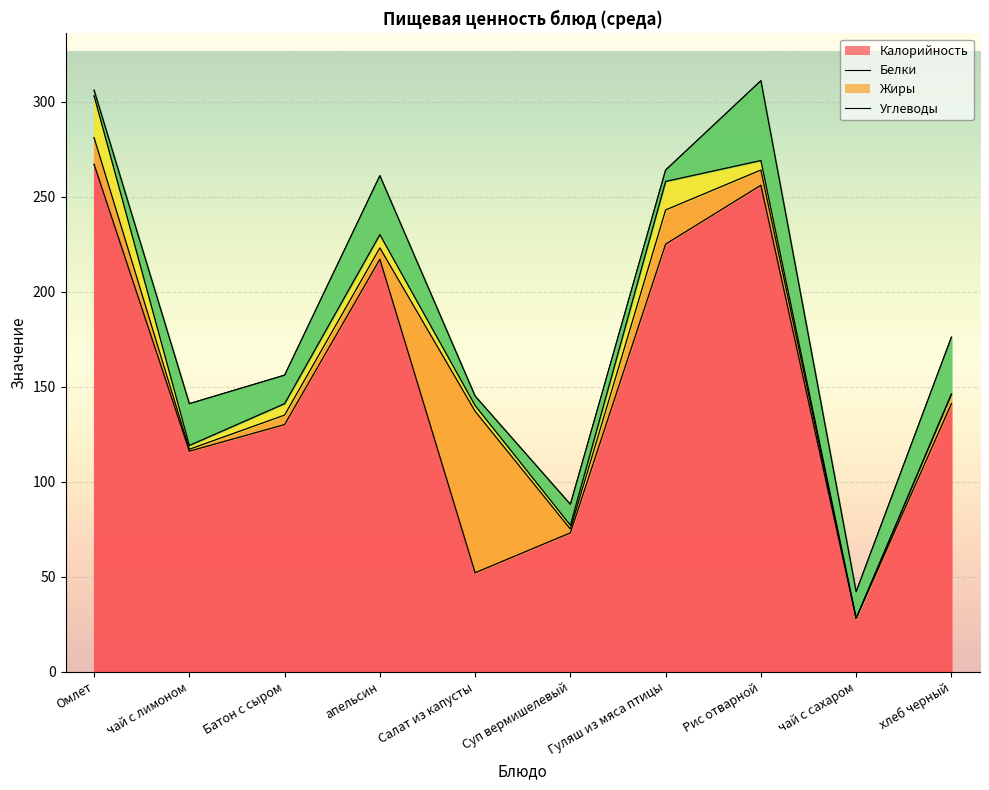

What are all the series names shown in the legend?

Калорийность, Белки, Жиры, Углеводы